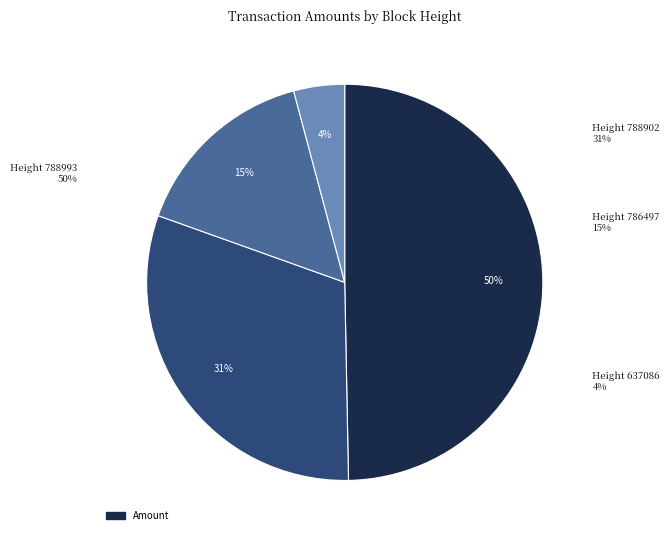

Between 637086 and 788993, which is larger?

788993